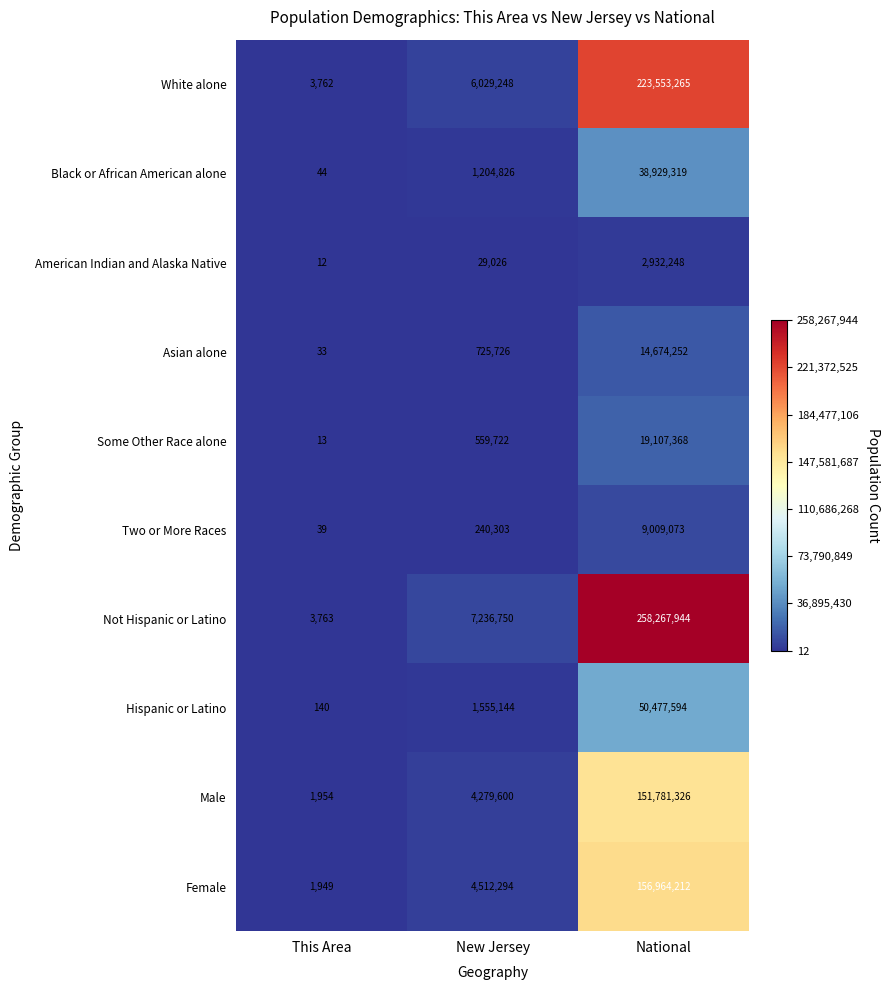

What is the difference between the maximum and second lowest values in the Female series?

152451918